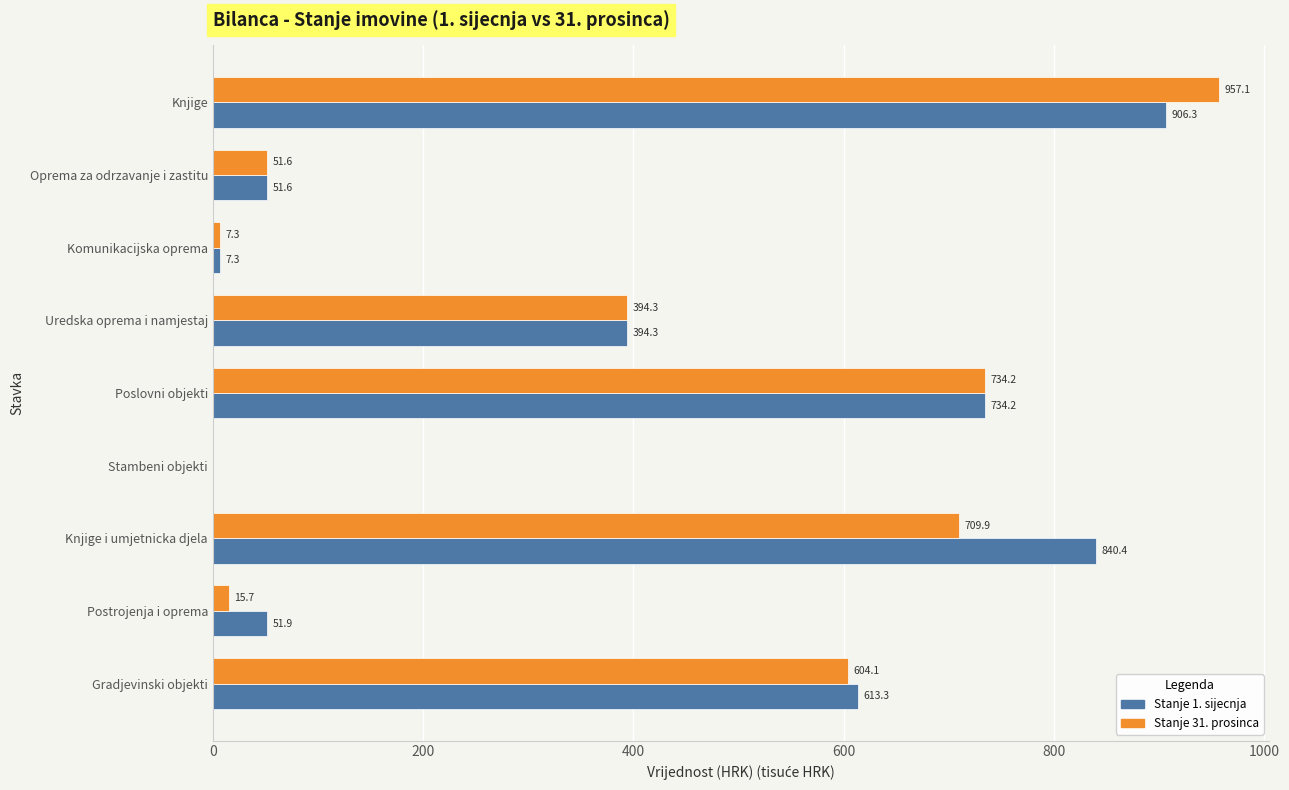

What is the sum of the Stanje 31. prosinca values at Gradjevinski objekti and Komunikacijska oprema?

611.4